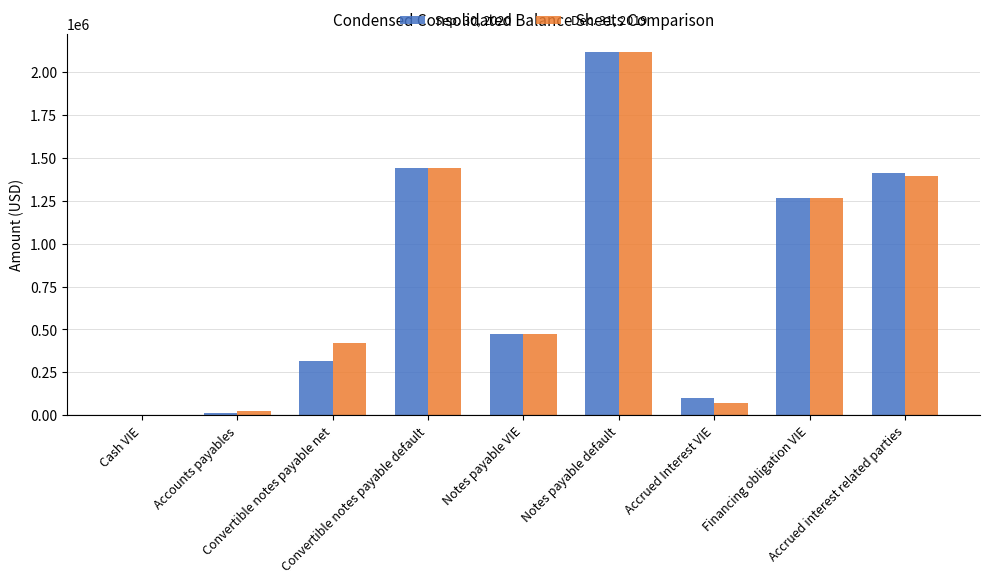

What are all the series names shown in the legend?

Sep. 30, 2020, Dec. 31, 2019